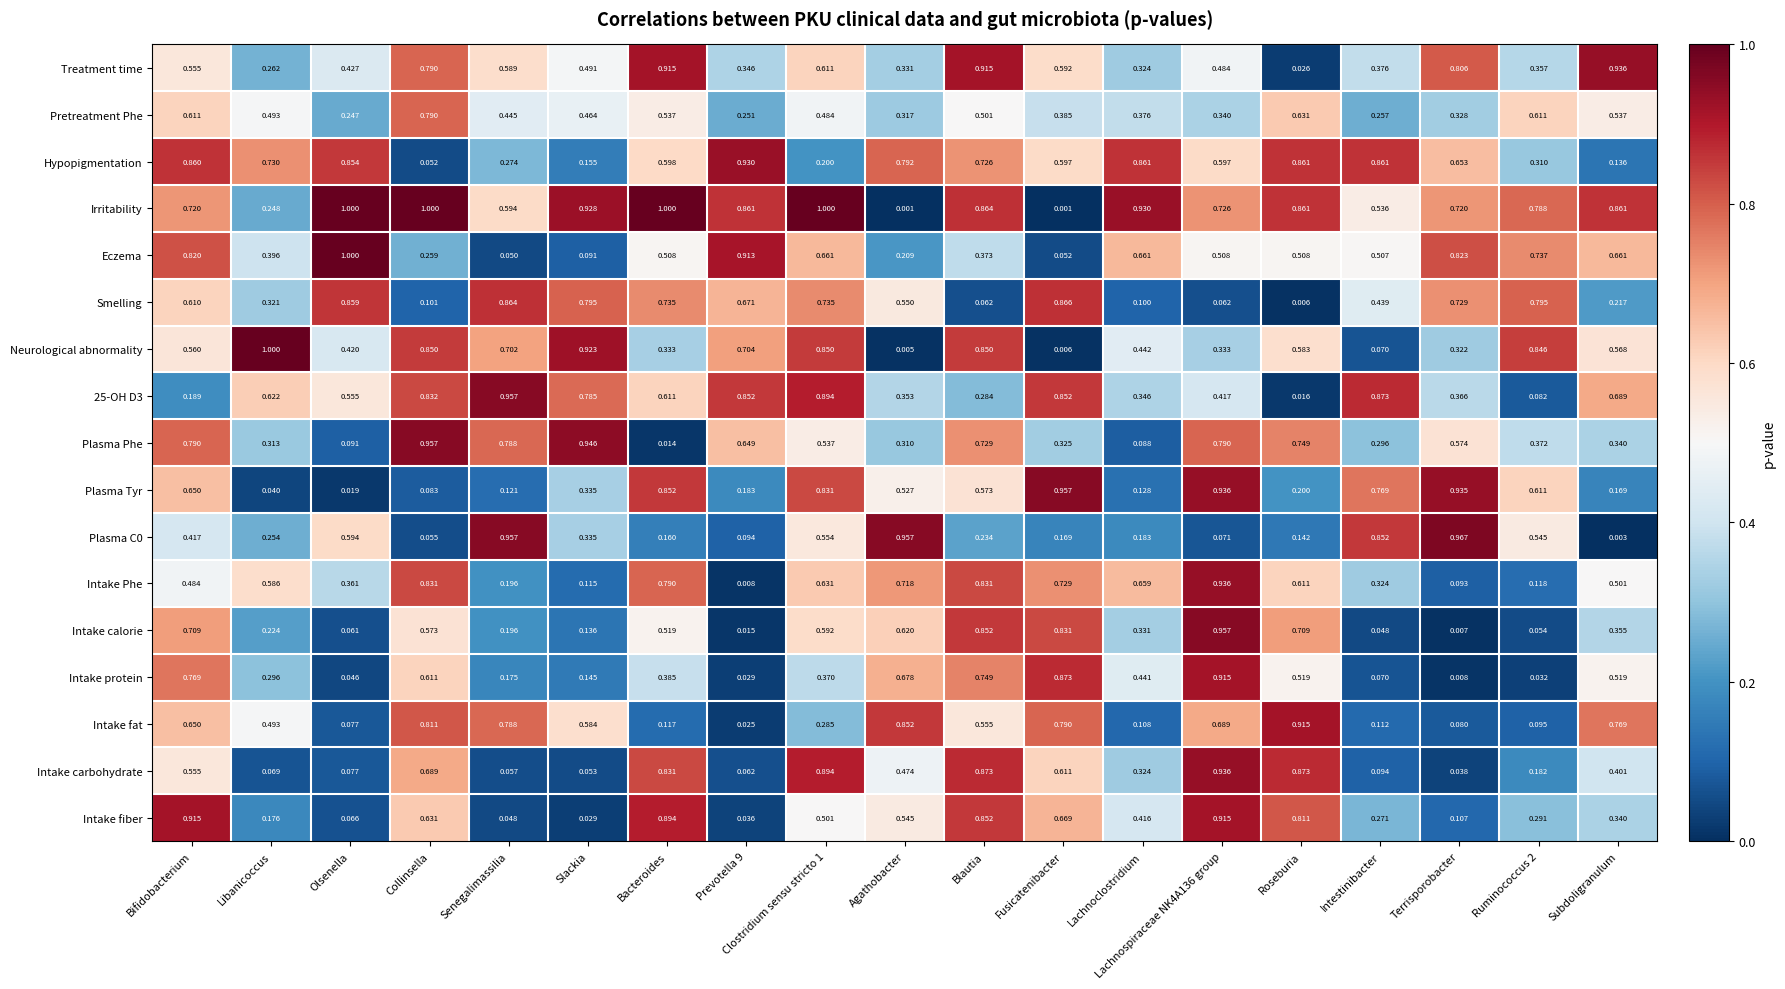

Is the value of Plasma C0 at Bacteroides greater than the value of Intake carbohydrate at Fusicatenibacter?

No